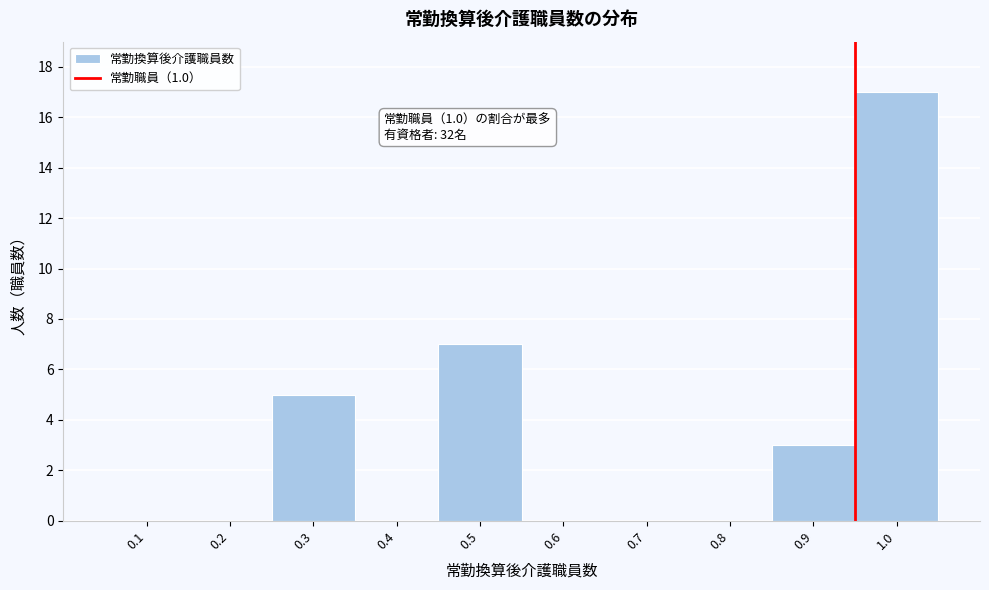

Reading left to right, extract all data points from this chart.

0.1=0	0.2=0	0.3=5	0.4=0	0.5=7	0.6=0	0.7=0	0.8=0	0.9=3	1.0=17